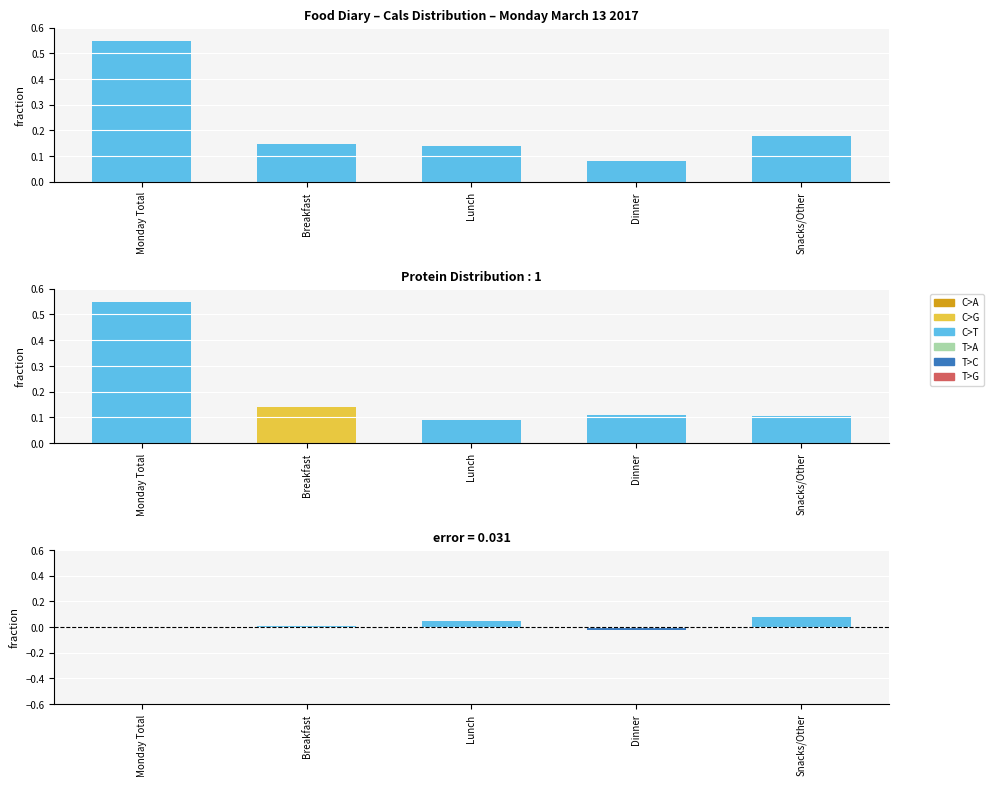

What is the average value of the Cals (kcal) series?

0.2